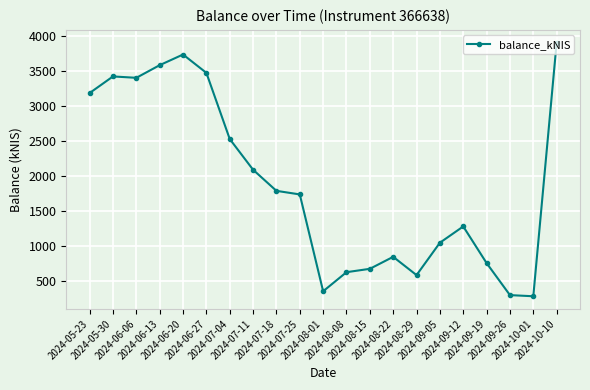

Count the number of categories in the chart.

21